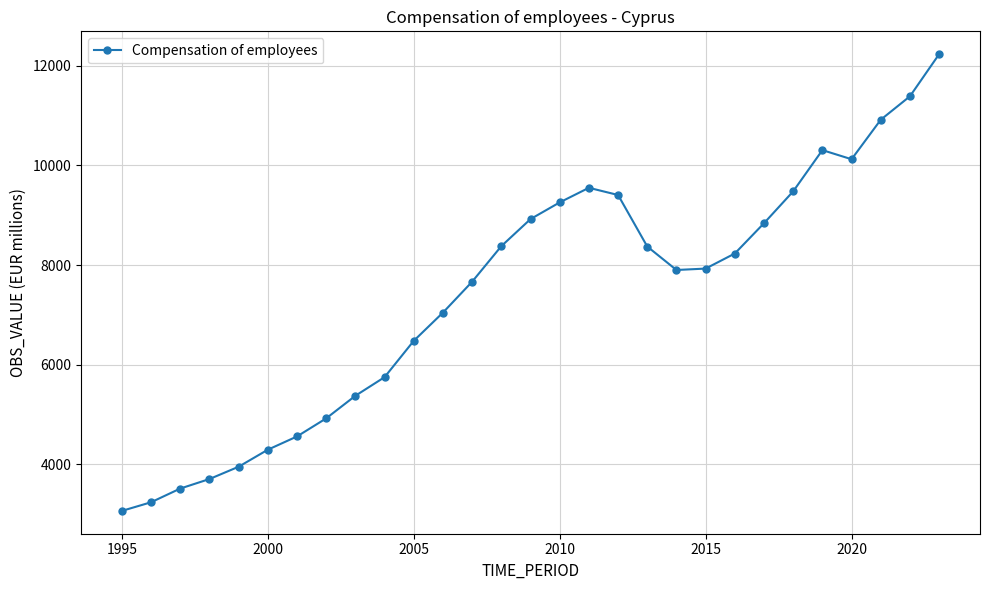

How many values are below 7929?

14